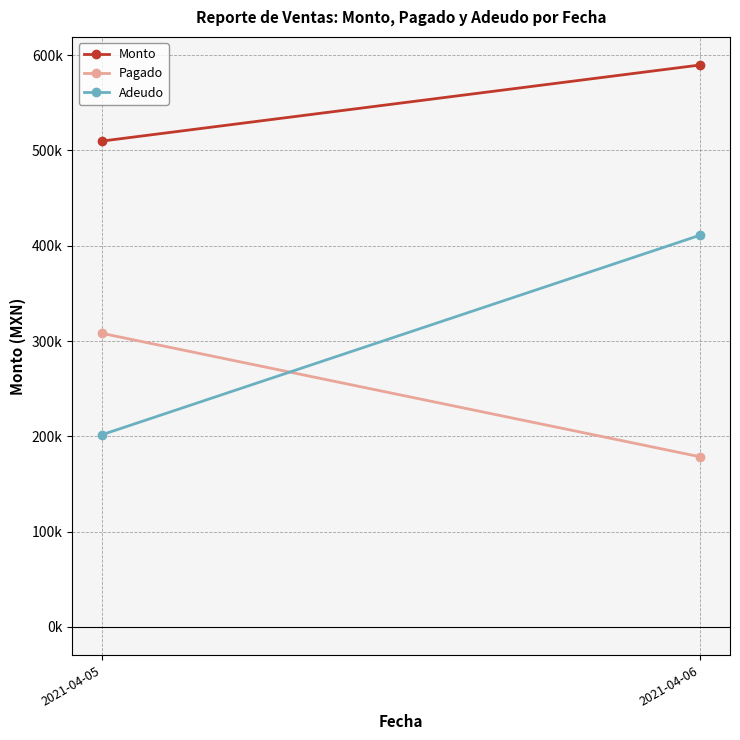

Which series changed the most between 2021-04-05 and 2021-04-06?

Adeudo